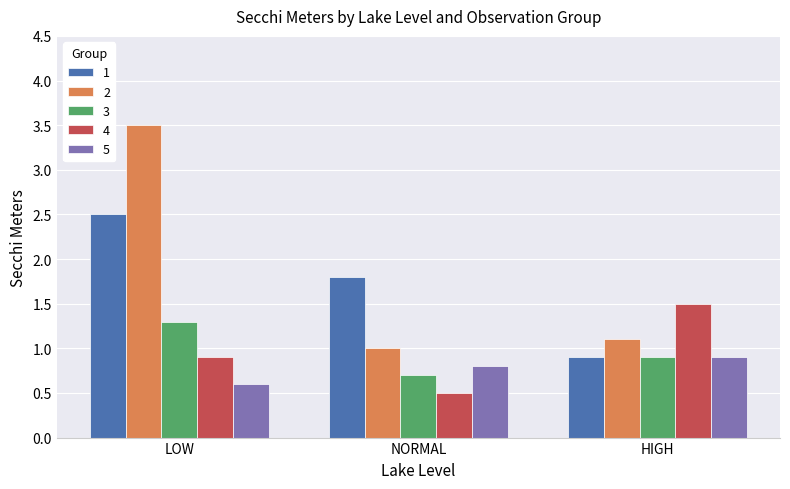

What is the label of the 1st bar from the right?

HIGH